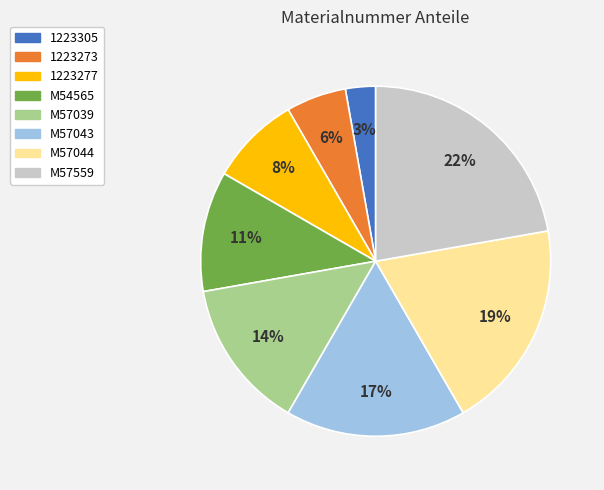

Which has a higher value, M57559 or M54565?

M57559